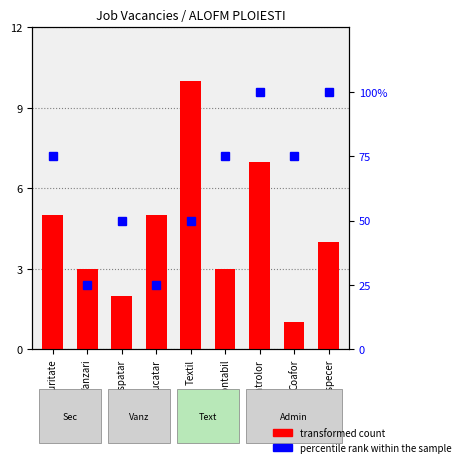

Reading right to left, list all the values displayed in this chart.

Dispecer=4	Coafor=1	Controlor=7	Contabil=3	Textil=10	Bucatar=5	Ospatar=2	Vanzari=3	Securitate=5